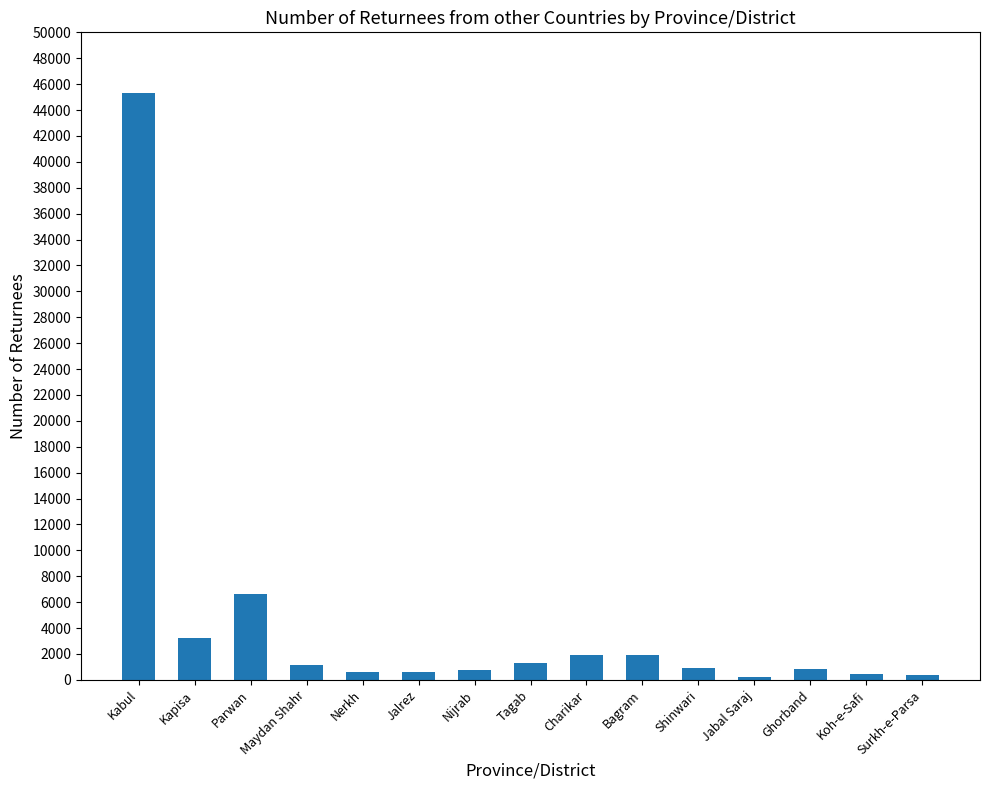

Where does the data first go above 914?

Kabul